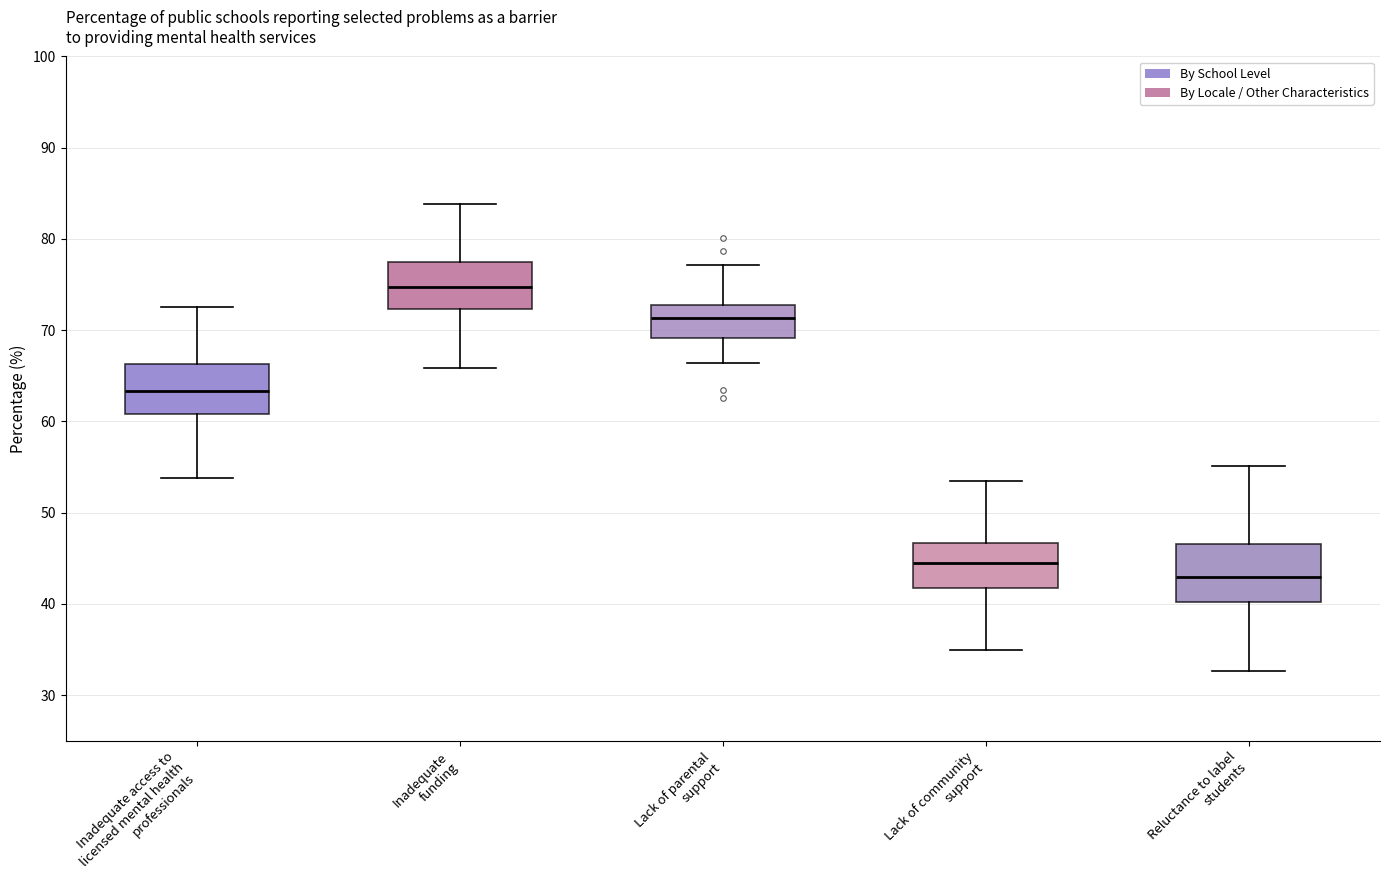

Where does the median line of the box for Lack of parental support sit on the y-axis? The values are not printed on the chart, so give them approximately, as read against the axis.

71